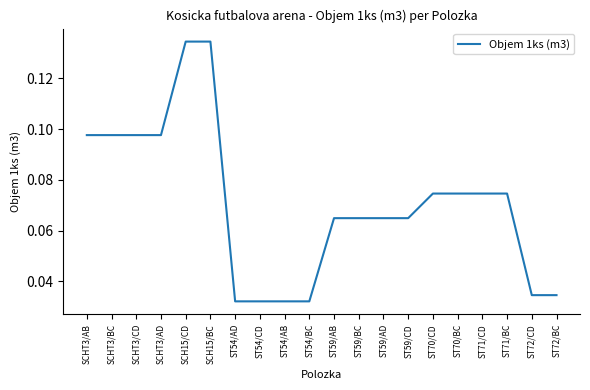

What position from the left is ST59/AD?

13